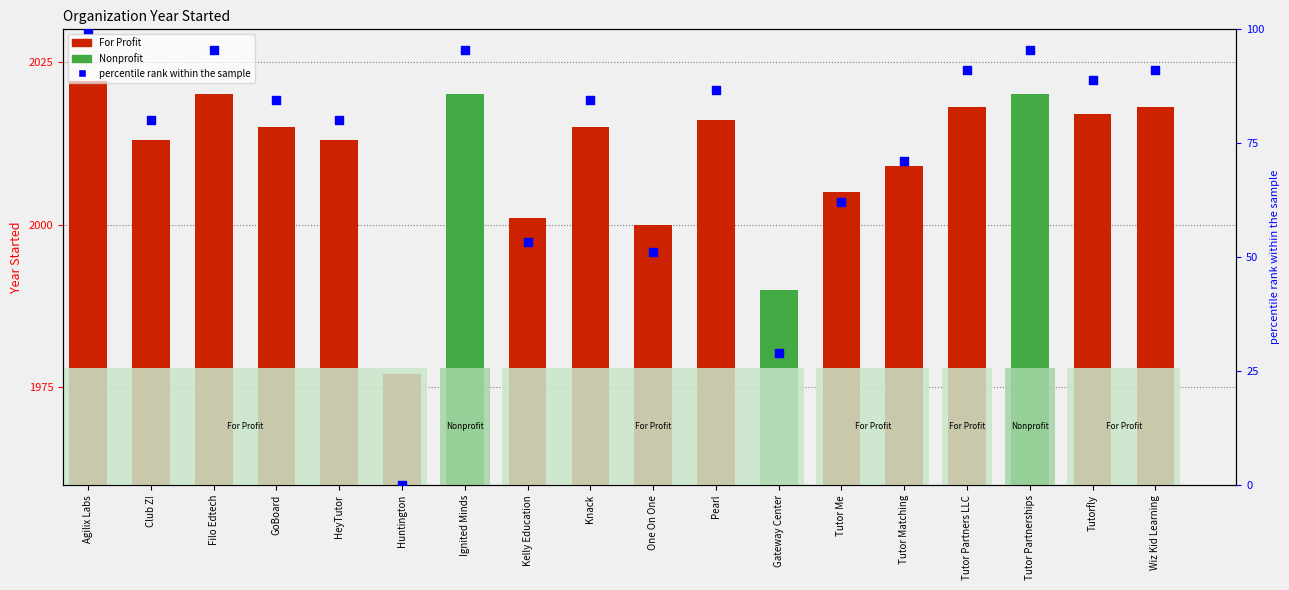

Which series has the largest Y range (max minus min)?

percentile rank within the sample